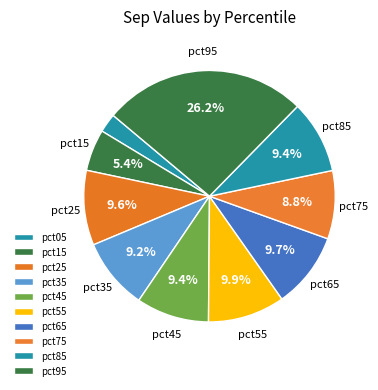

Which has a higher value, pct75 or pct15?

pct75